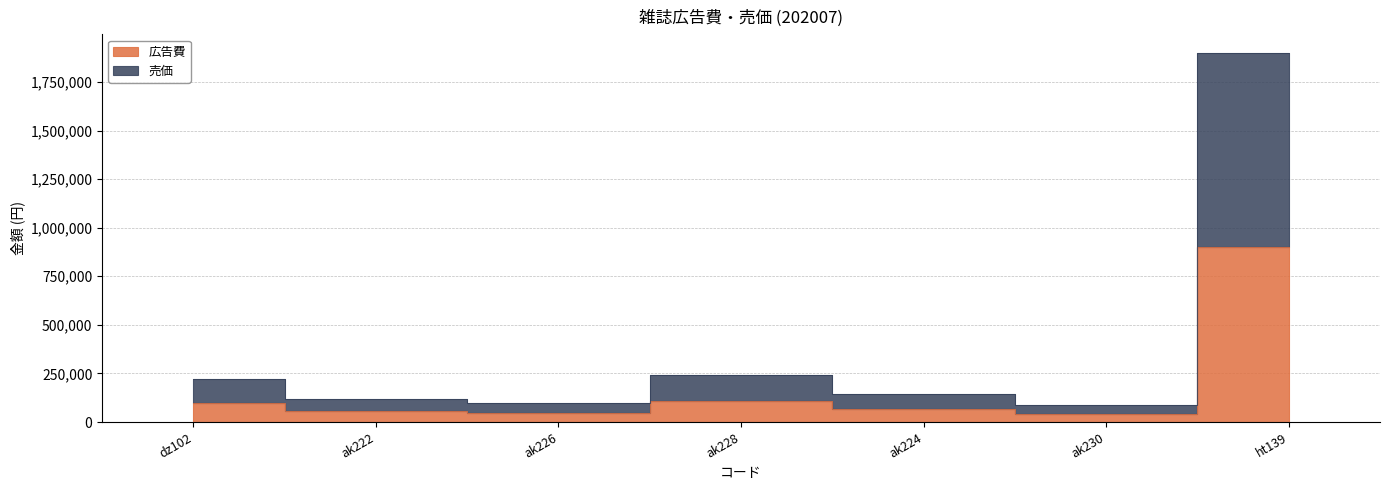

Reading right to left, transcribe all the data shown in this chart.

広告費: ht139=900000	ak230=40000	ak224=65000	ak228=110000	ak226=45000	ak222=55000	dz102=100000
売価: ht139=1900000	ak230=88000	ak224=143000	ak228=242000	ak226=99000	ak222=121000	dz102=220000